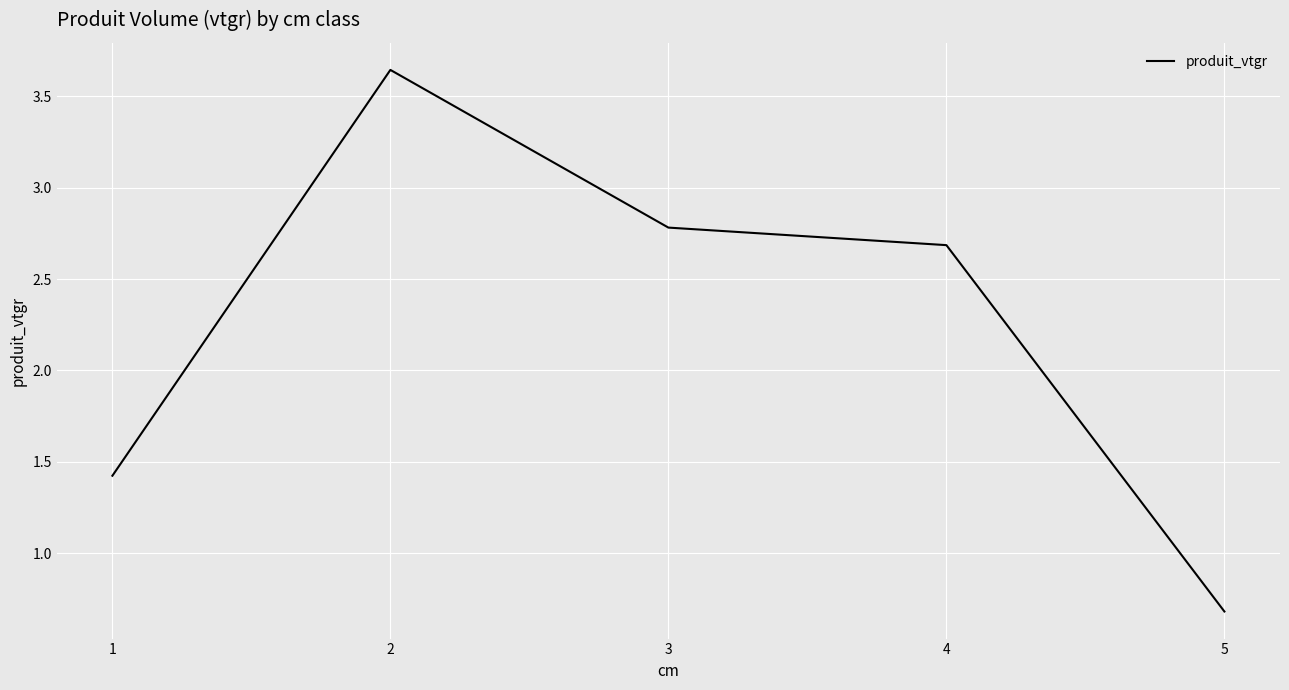

How many categories are shown in the chart?

5